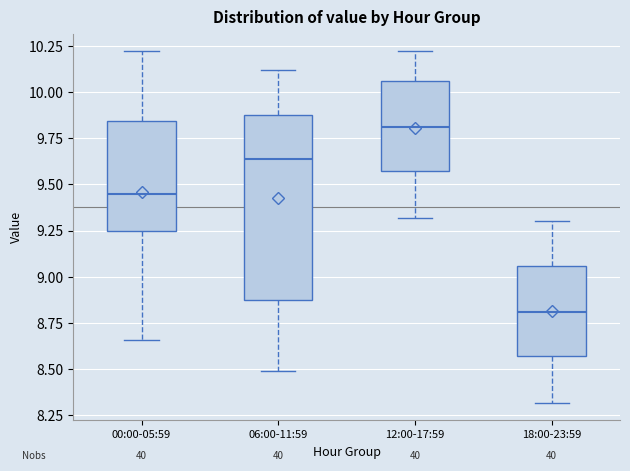

Reading left to right, read every box against the y-axis: the position of its median line, the range the box covers, and the ends of its whiskers. The values are not printed on the chart, so give them approximately, as read against the axis.

00:00-05:59: median 9.45, box 9.25 to 9.85, whiskers 8.65 to 10.20
06:00-11:59: median 9.65, box 8.90 to 9.90, whiskers 8.50 to 10.10
12:00-17:59: median 9.80, box 9.55 to 10.05, whiskers 9.30 to 10.20
18:00-23:59: median 8.80, box 8.55 to 9.05, whiskers 8.30 to 9.30